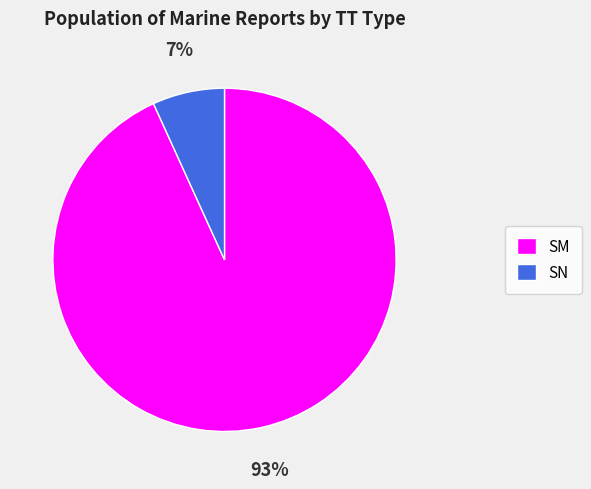

How many segments does this pie chart have?

2